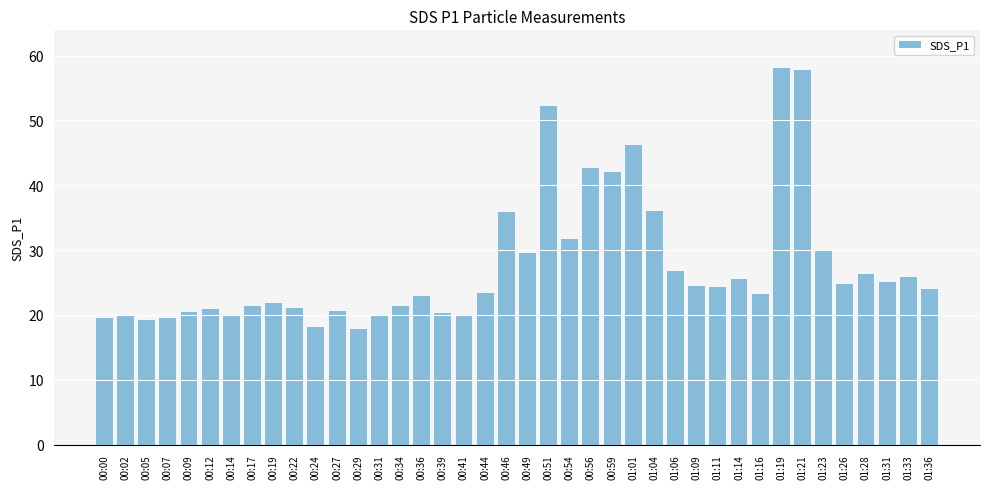

What is the maximum value shown in the chart?

58.1